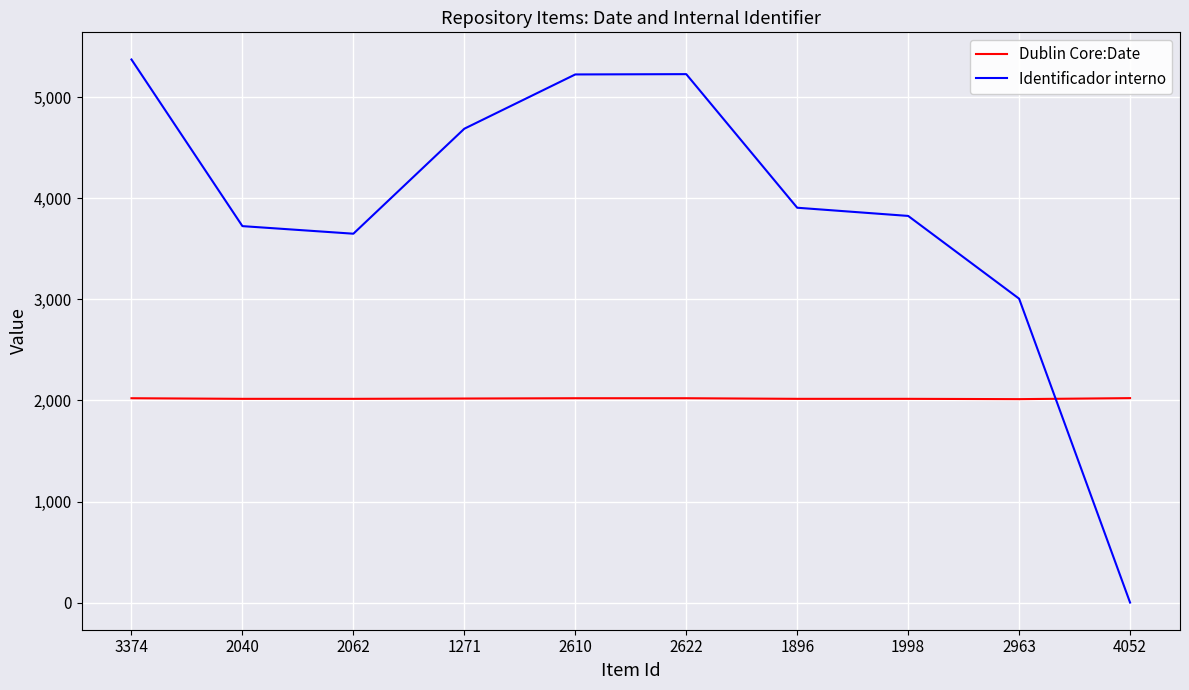

Where does the Dublin Core:Date series first go above 2019?

3374